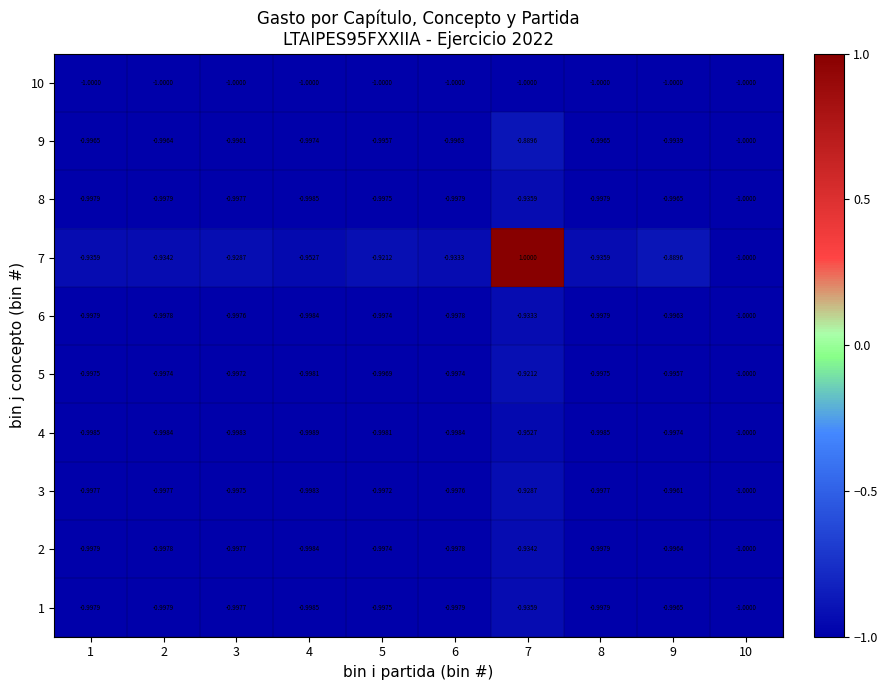

Is the value of 3 at 9 greater than the value of 6 at 8?

Yes